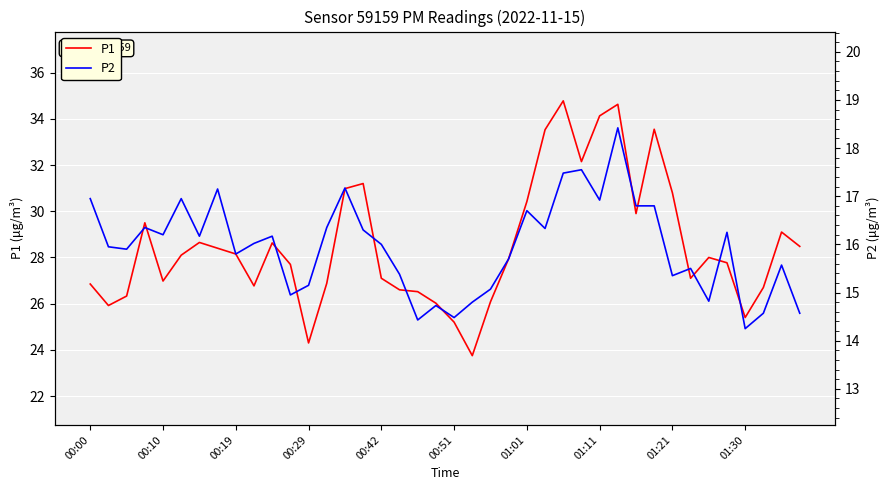

At how many categories does at least one series exceed 22?

40